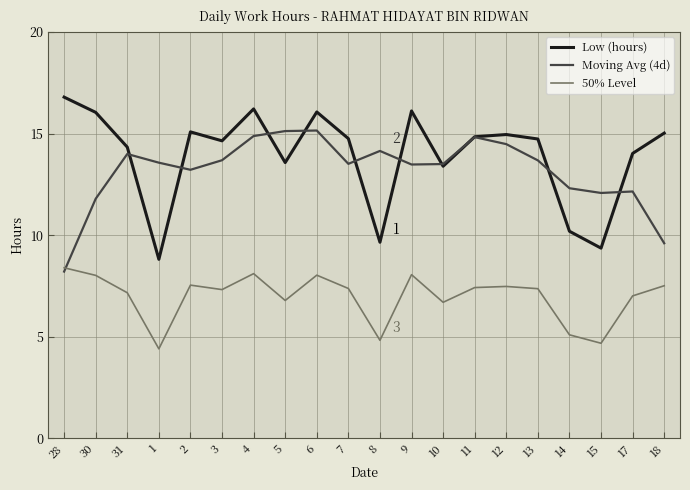

At which category does Moving Avg (4d) reach its first local peak?

31